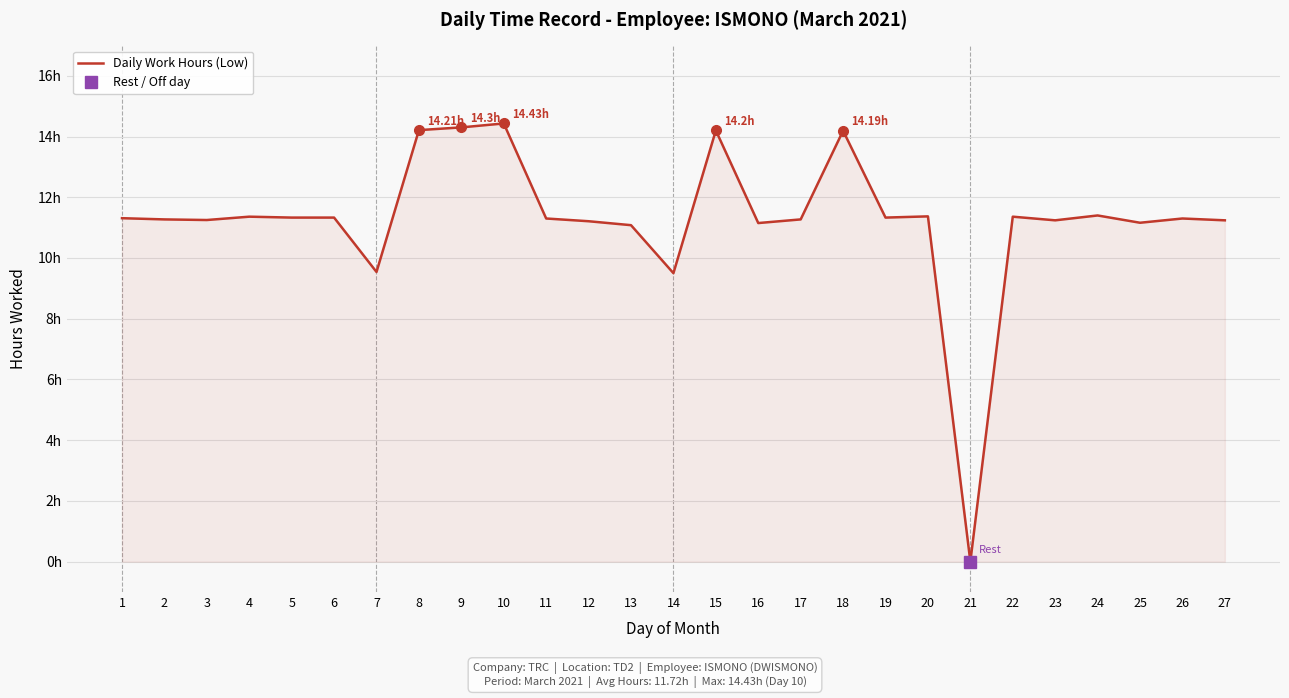

How many values are below 11?

3